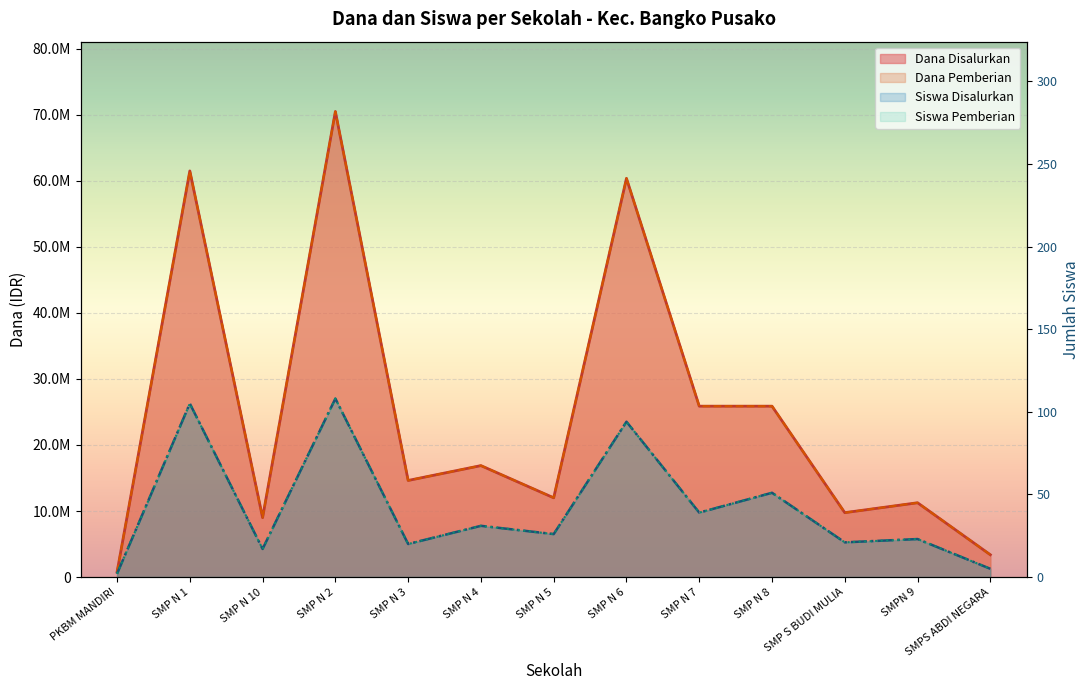

Which label corresponds to the largest value in the chart?

SMP N 2